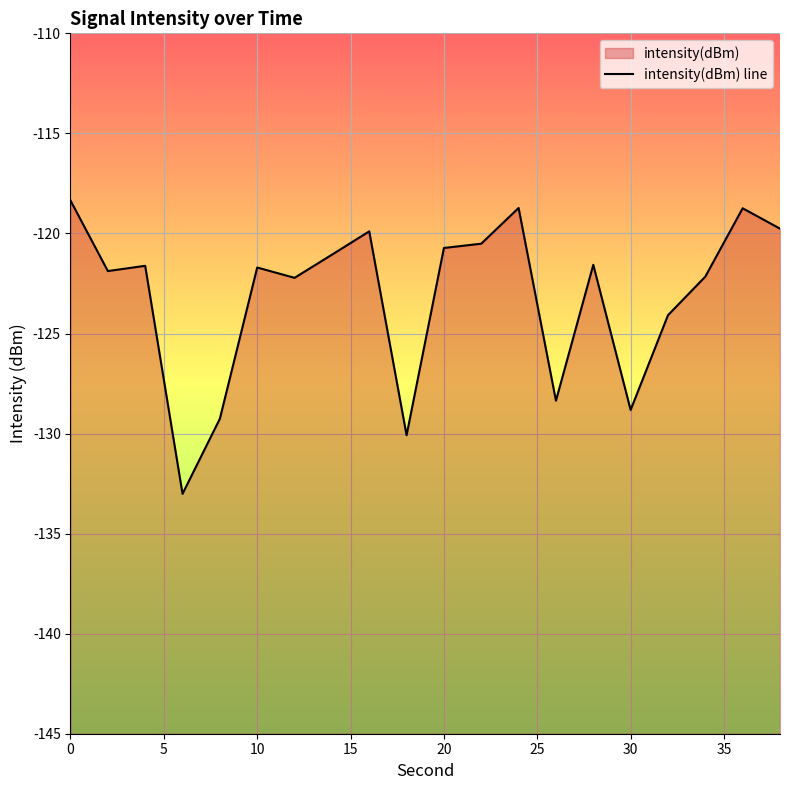

The value at 10 is -121.6. True or false?

True